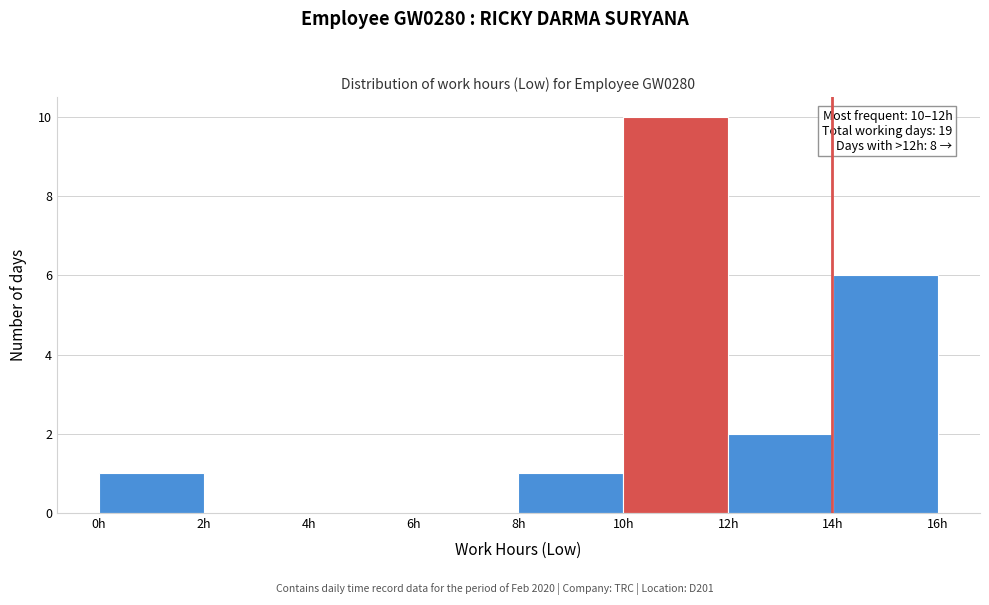

Over which range of the x-axis is the bar tallest?

10 to 12